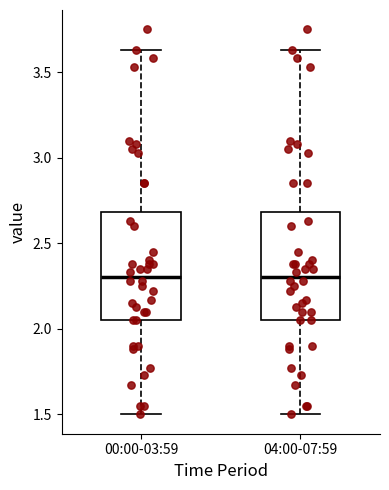

Where is the upper edge of the box for 00:00-03:59 on the y-axis? The values are not printed on the chart, so give them approximately, as read against the axis.

2.70